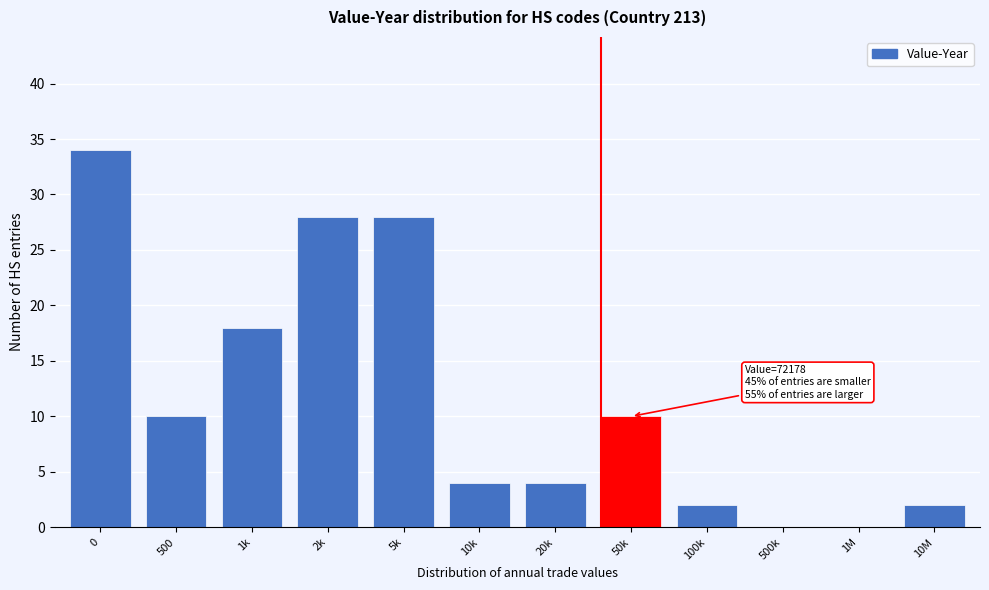

Reading right to left, what are all the values shown in this chart?

10M=2	1M=0	500k=0	100k=2	50k=10	20k=4	10k=4	5k=28	2k=28	1k=18	500=10	0=34